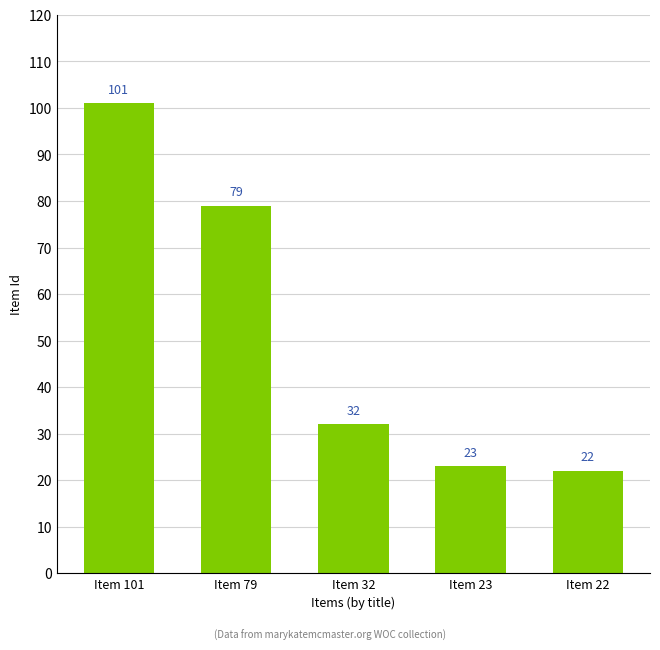

Which has a higher value, Item 22 or Item 23?

Item 23